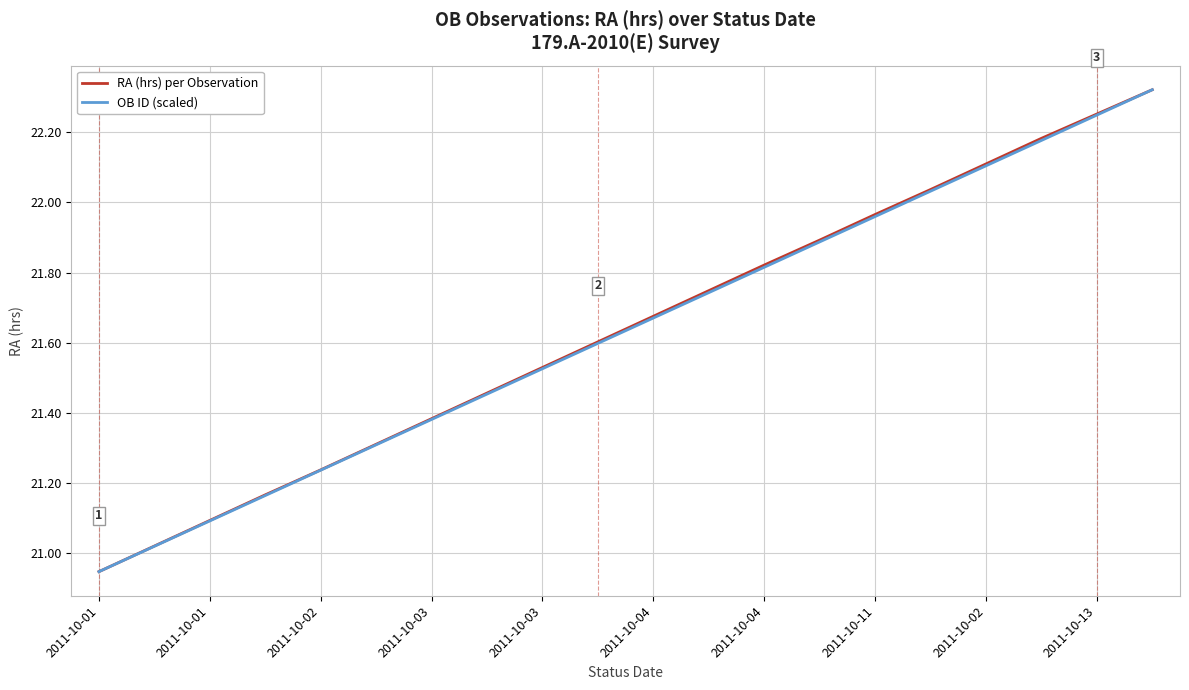

What are all the series names shown in the legend?

RA (hrs) per Observation, OB ID (scaled)